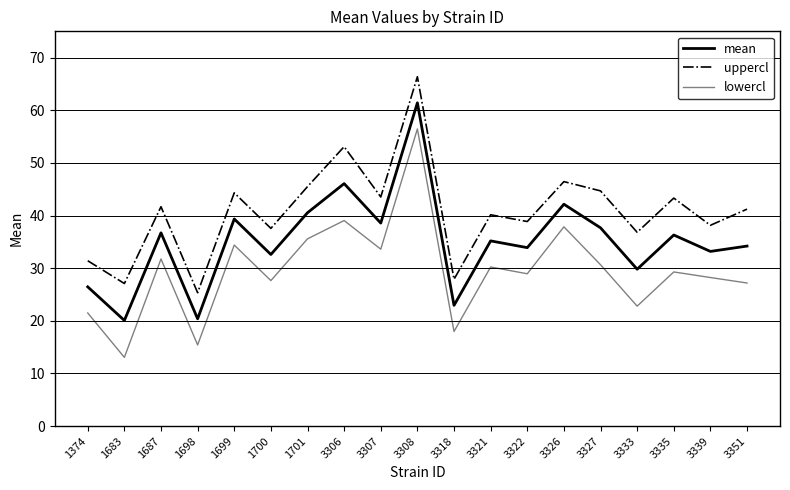

How many series are shown in this chart?

3